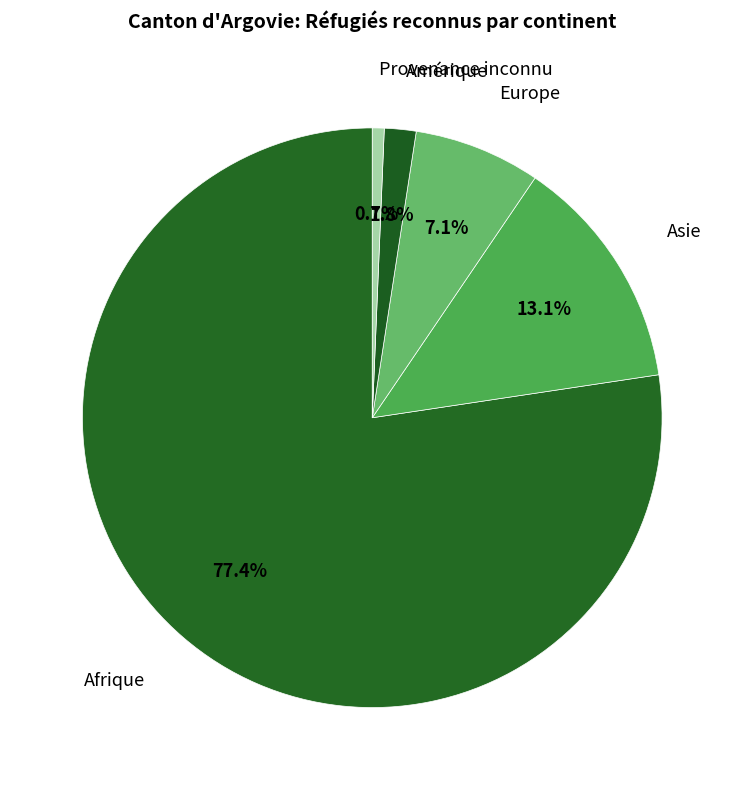

Which slice is the largest?

Afrique